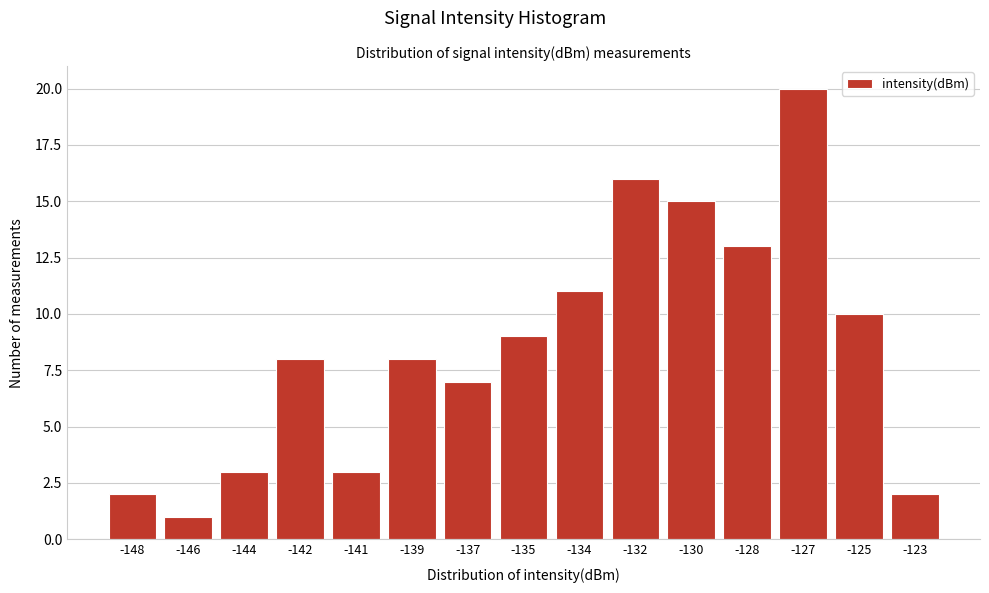

Reading left to right, transcribe all the data shown in this chart.

-148=2	-146=1	-144=3	-142=8	-141=3	-139=8	-137=7	-135=9	-134=11	-132=16	-130=15	-128=13	-127=20	-125=10	-123=2